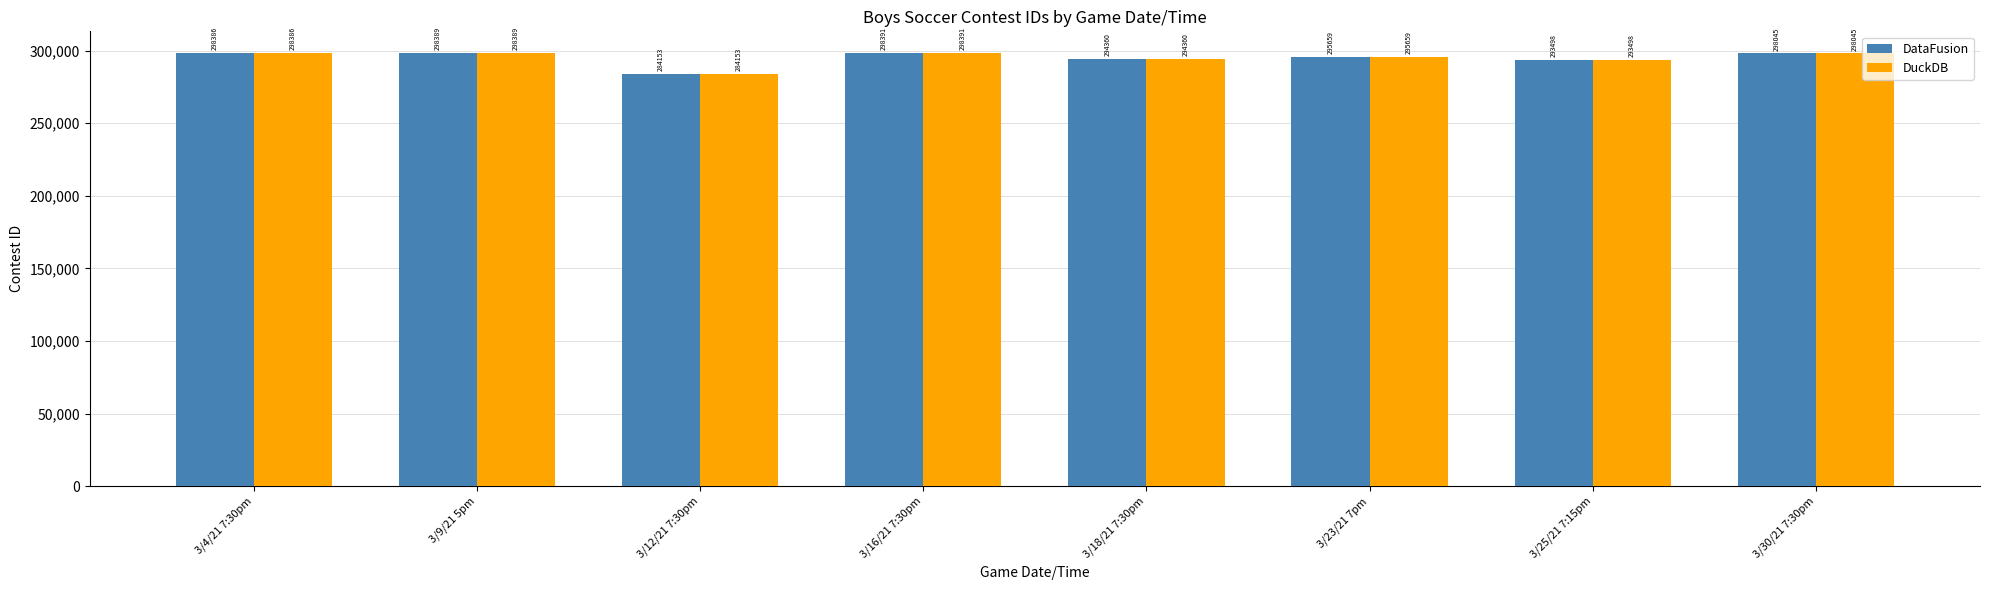

At which label does DuckDB first exceed 298045?

3/4/21 7:30pm